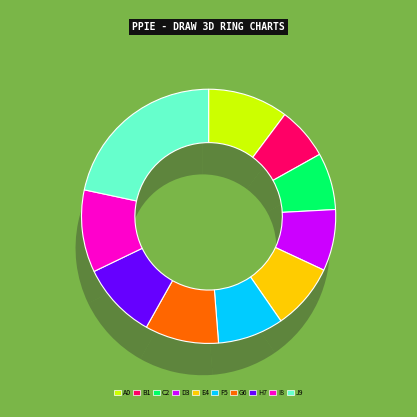

Is the sum of pct45 and pct15 greater than half?

No